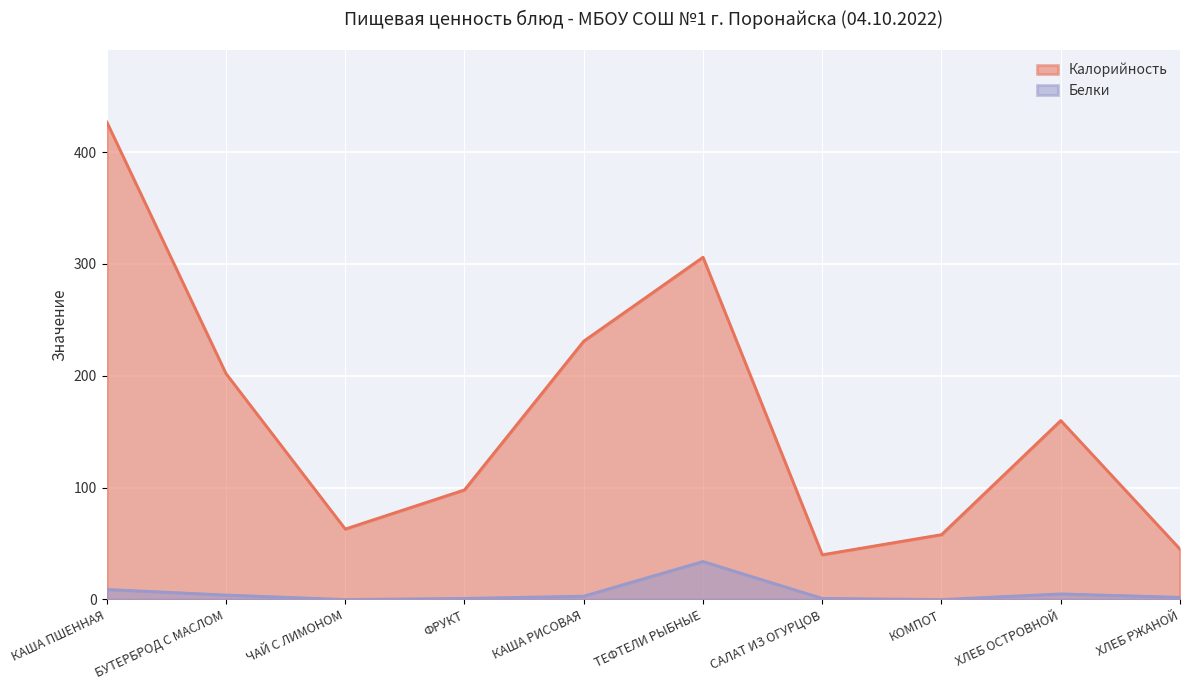

True or false: Калорийность and Белки intersect in this chart.

False